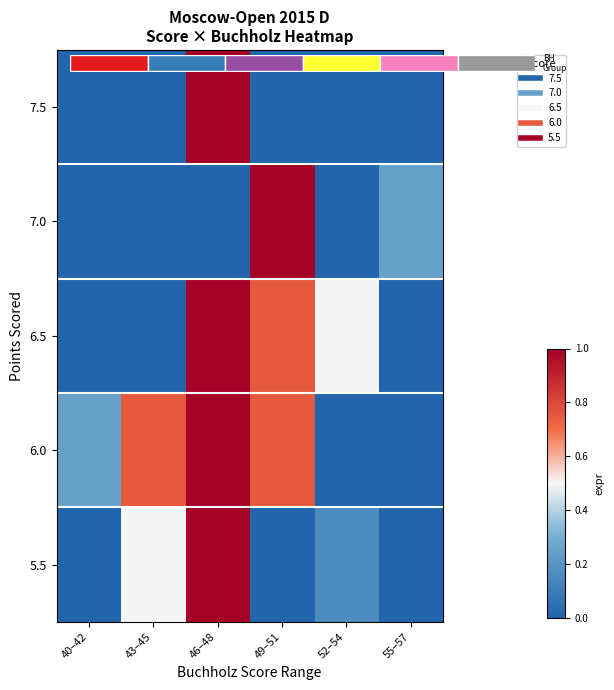

Which label corresponds to the largest value in the chart?

46–48